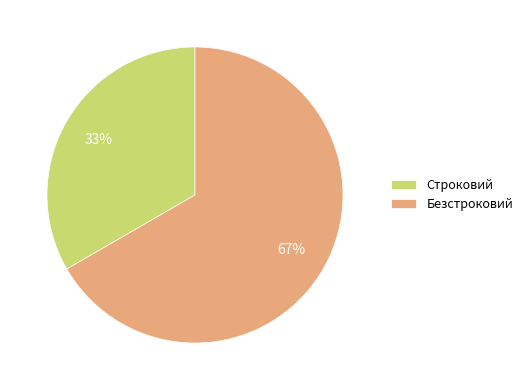

To the nearest percent, what is the average slice percentage?

50%